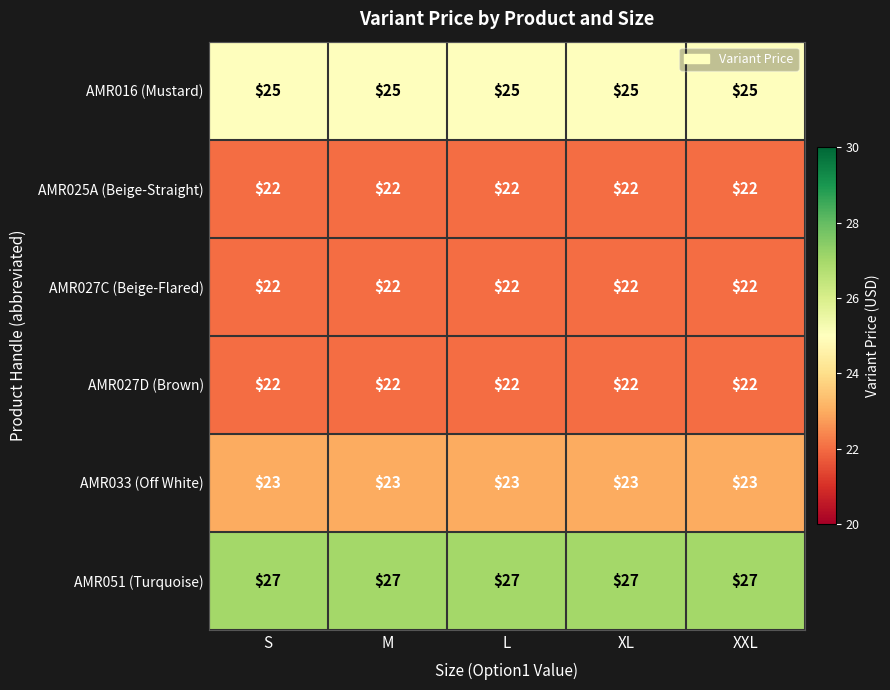

What is the difference between the highest and lowest values at S?

5